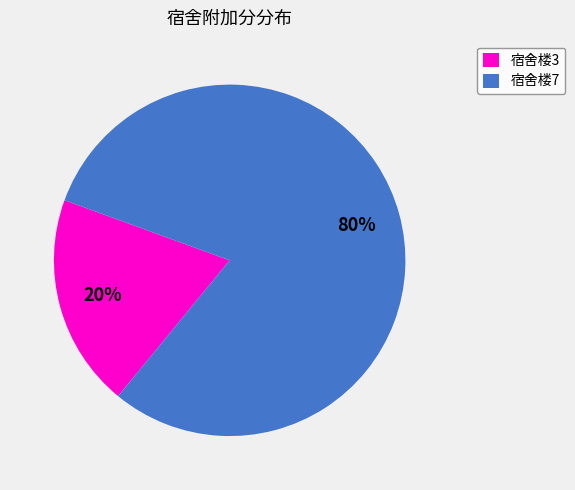

Rank the categories by value from highest to lowest.

宿舍楼7, 宿舍楼3